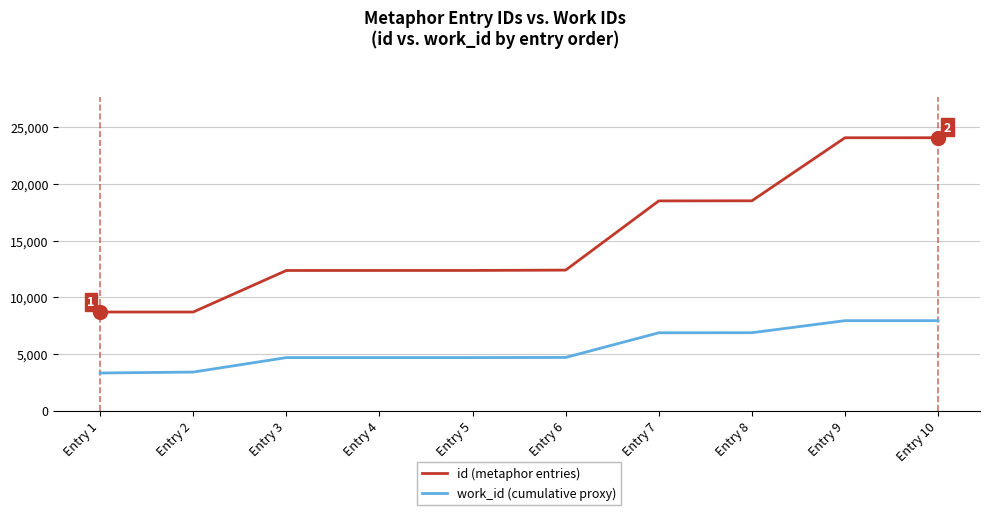

True or false: id (metaphor entries) and work_id (cumulative proxy) intersect in this chart.

False